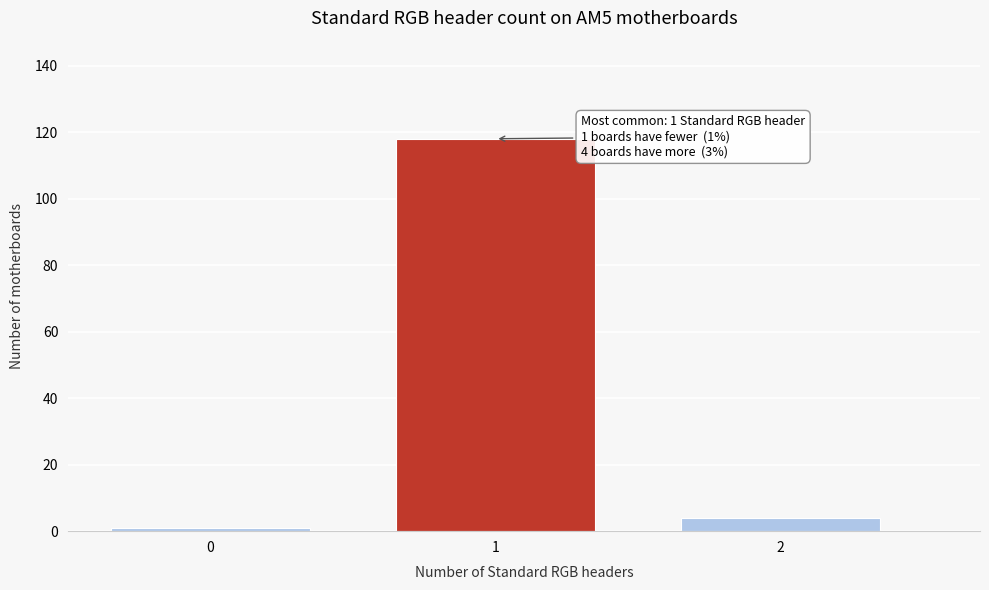

Reading right to left, what are all the values shown in this chart?

2=4	1=118	0=1